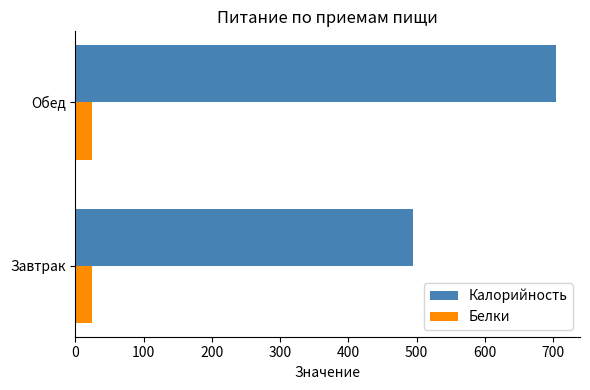

What is the sum of all Калорийность values?

1198.0